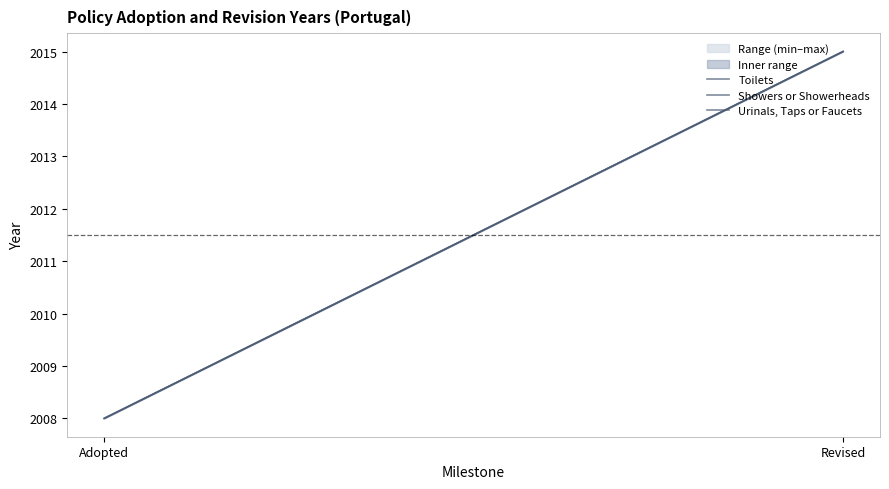

Reading left to right, what are all the values shown in this chart?

Toilets: 2008	2015
Showers or Showerheads: 2008	2015
Urinals, Taps or Faucets: 2008	2015